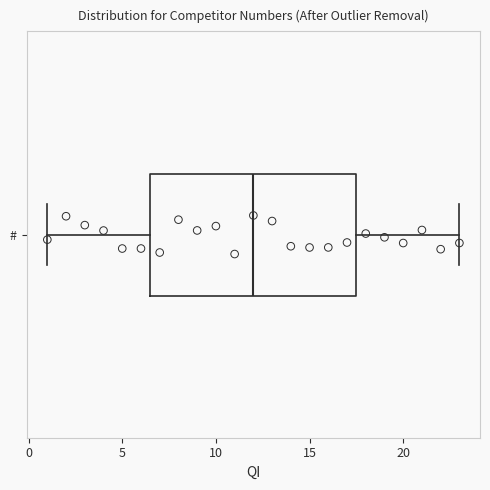

Read this box plot against the x-axis: the position of the median line, the range covered by the box, and the ends of both whiskers. The values are not printed on the chart, so give them approximately, as read against the axis.

median 12.0, box 6.5 to 17.5, whiskers 1.0 to 23.0